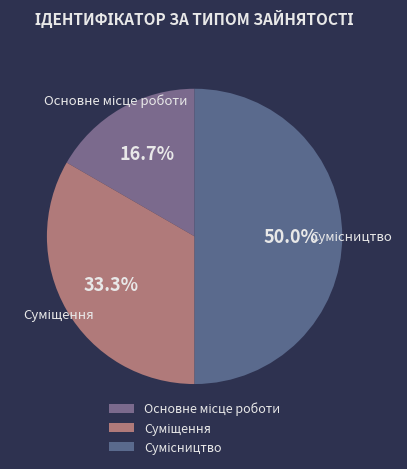

The Суміщення slice represents 24% of the pie. True or false?

False